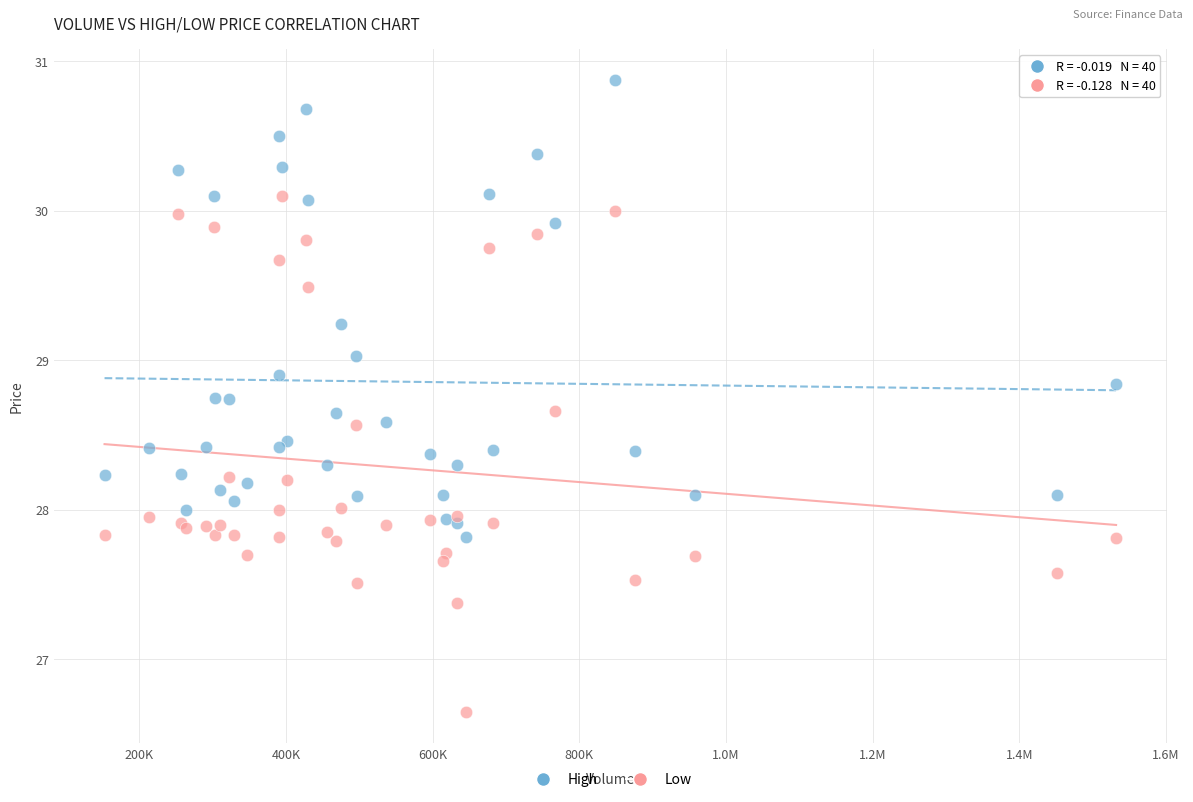

Which series has the largest Y range (max minus min)?

Low